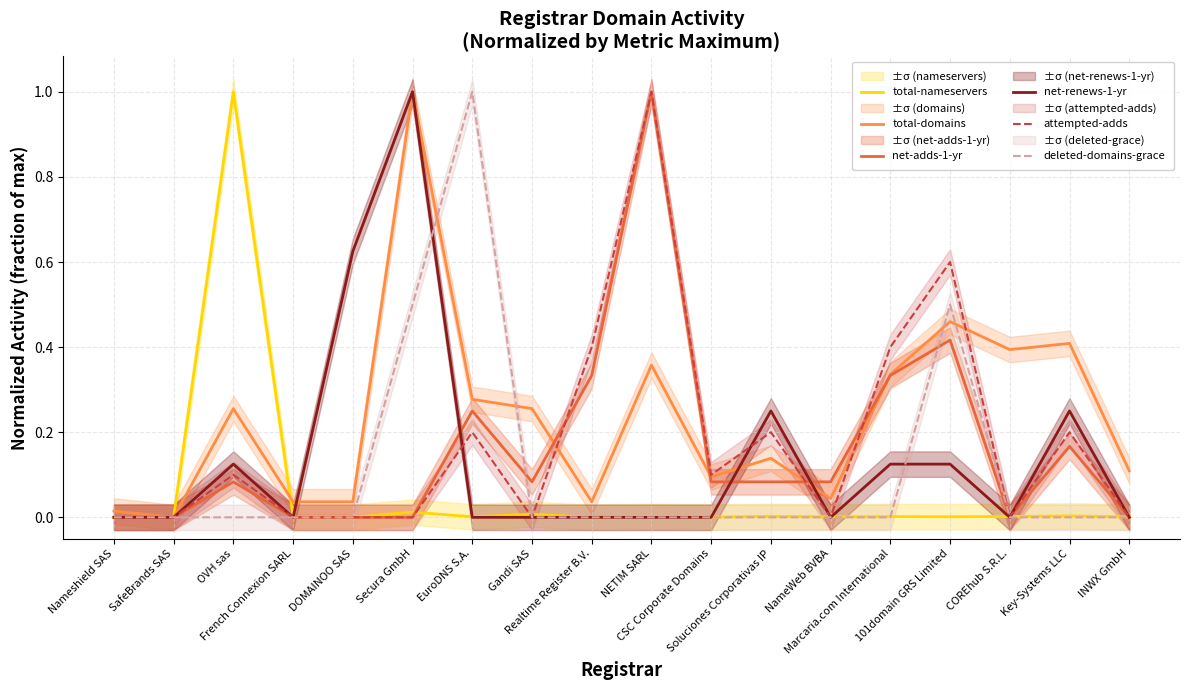

What is the sum of the total-domains values at NameWeb BVBA and Realtime Register B.V.?

0.1